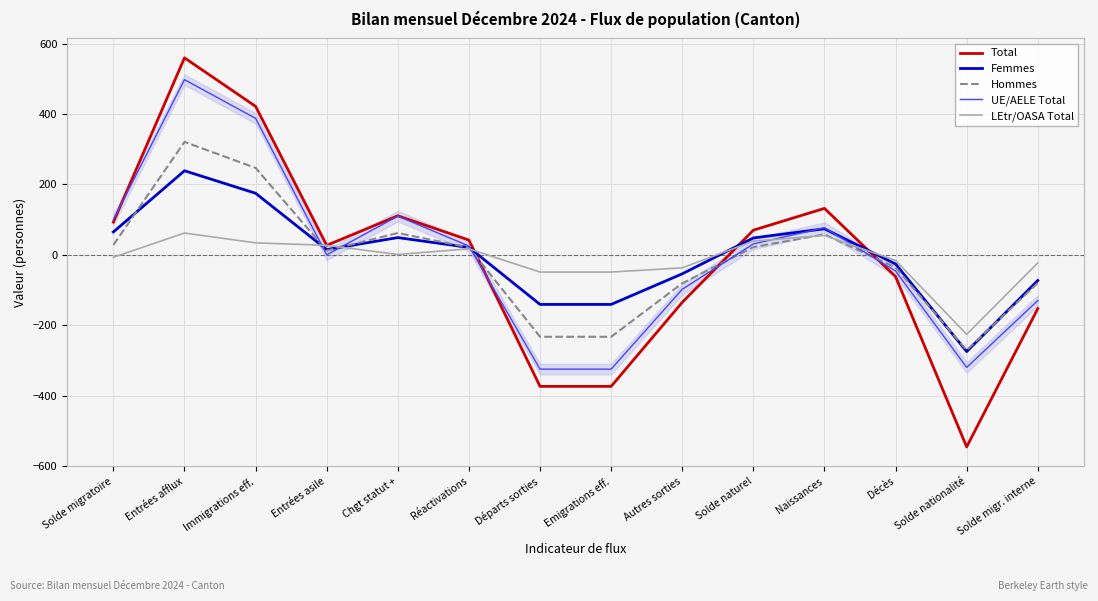

In LEtr/OASA Total, how many points are higher than both neighbors (excluding endpoints)?

3